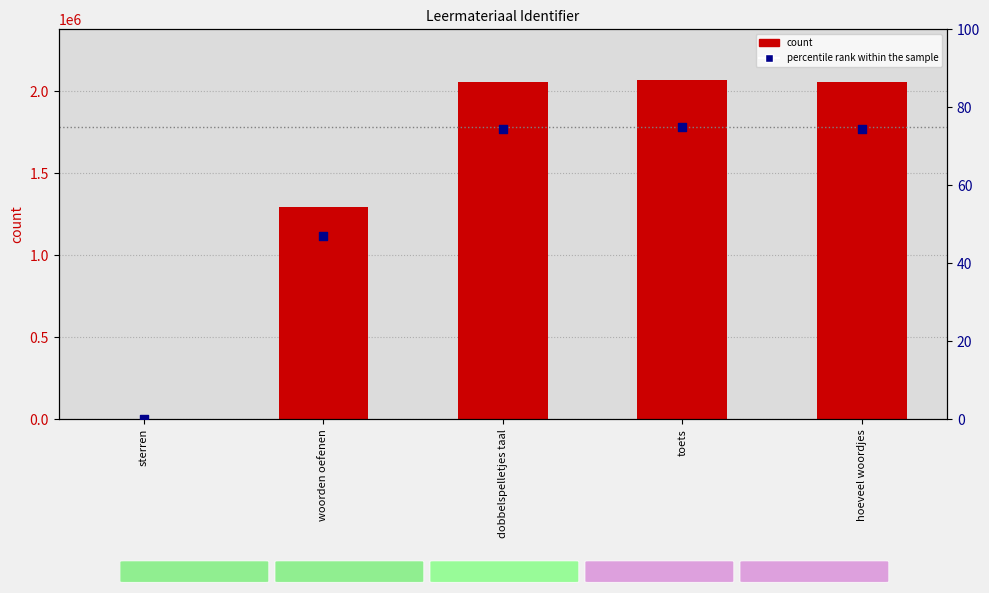

What is the total value across all series at woorden oefenen?

1293596.0